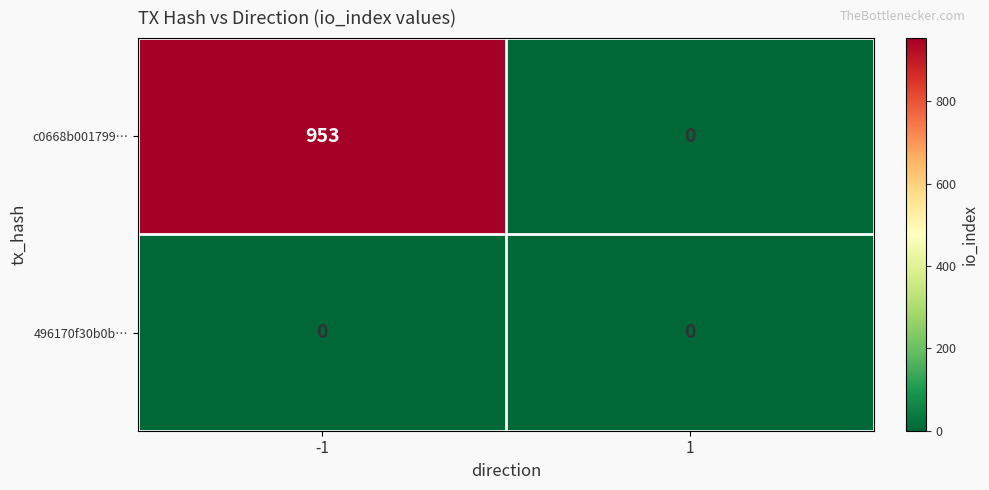

Which series has the largest range (max minus min)?

c0668b001799…